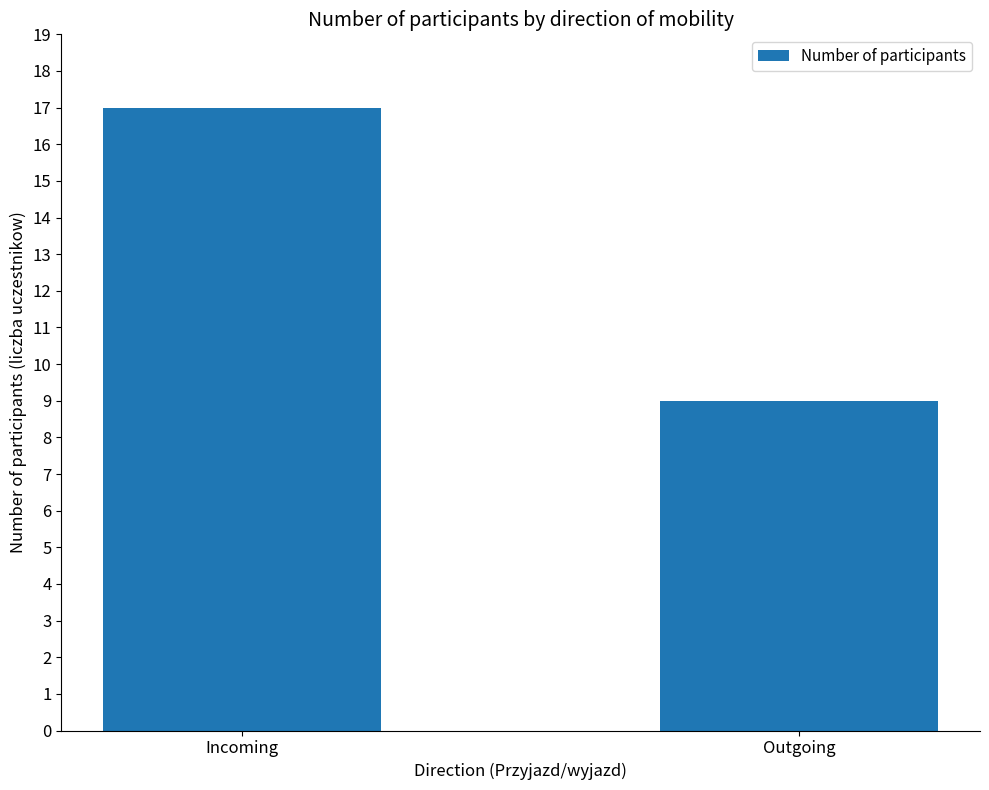

Is it true that the value at Outgoing is 9?

True